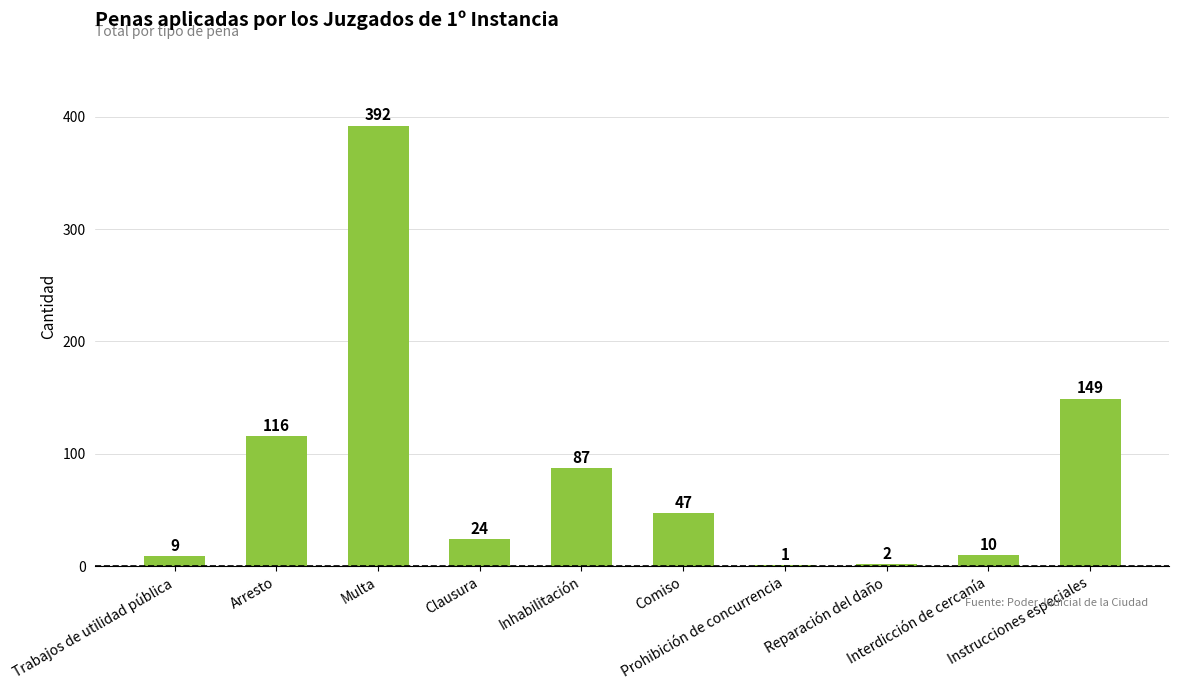

What is the difference between the values at Comiso and Arresto?

69